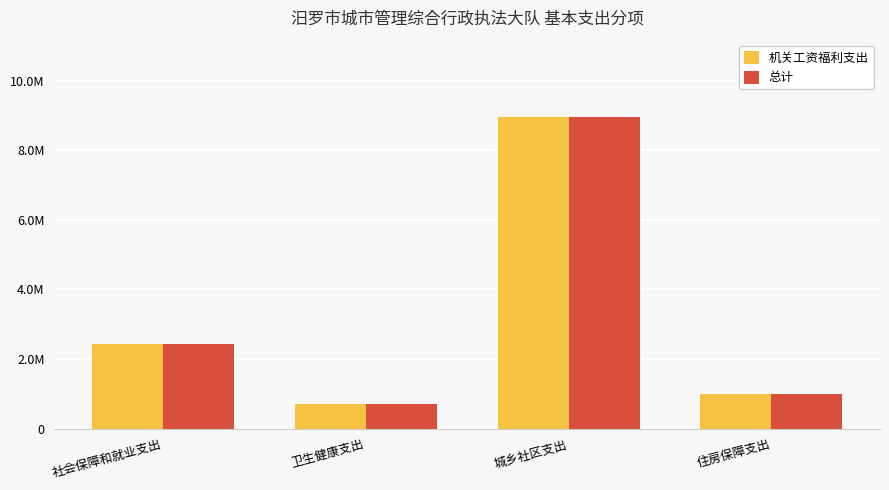

At which label does 机关工资福利支出 reach its minimum?

卫生健康支出